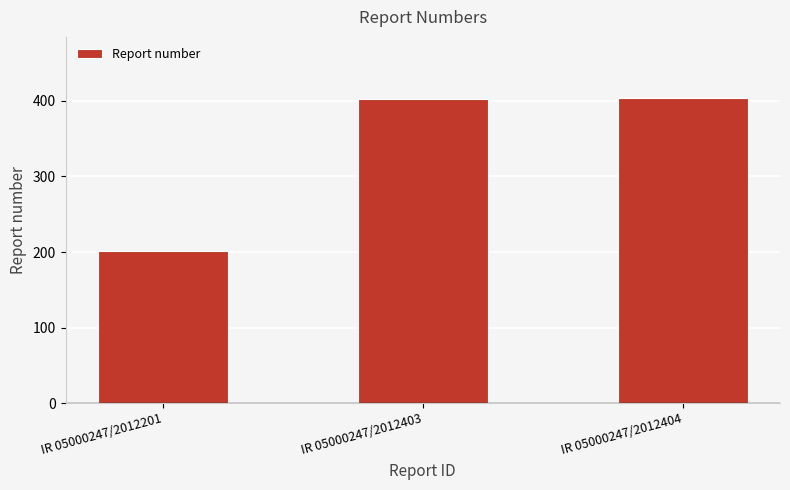

What is the average value?

336